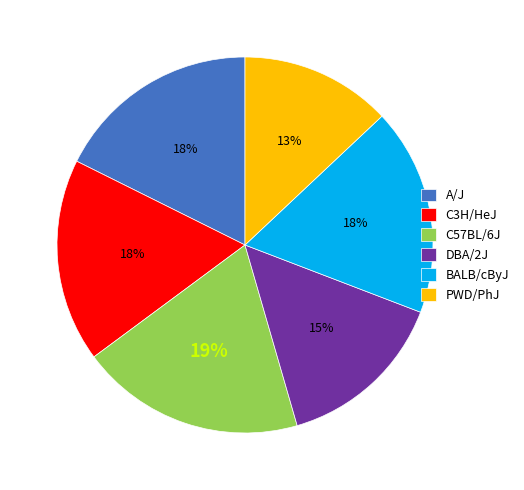

How many slices are in this pie chart?

6